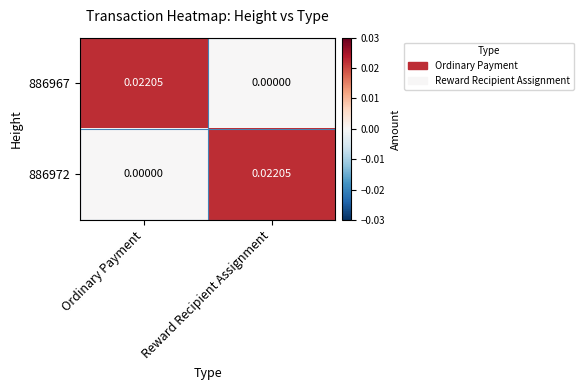

Which category has the lowest value in the 886972 series?

Ordinary Payment